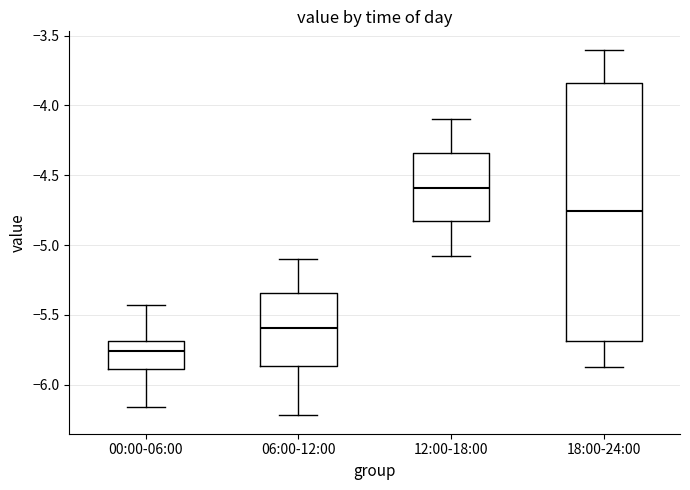

Which box has the highest median line?

12:00-18:00